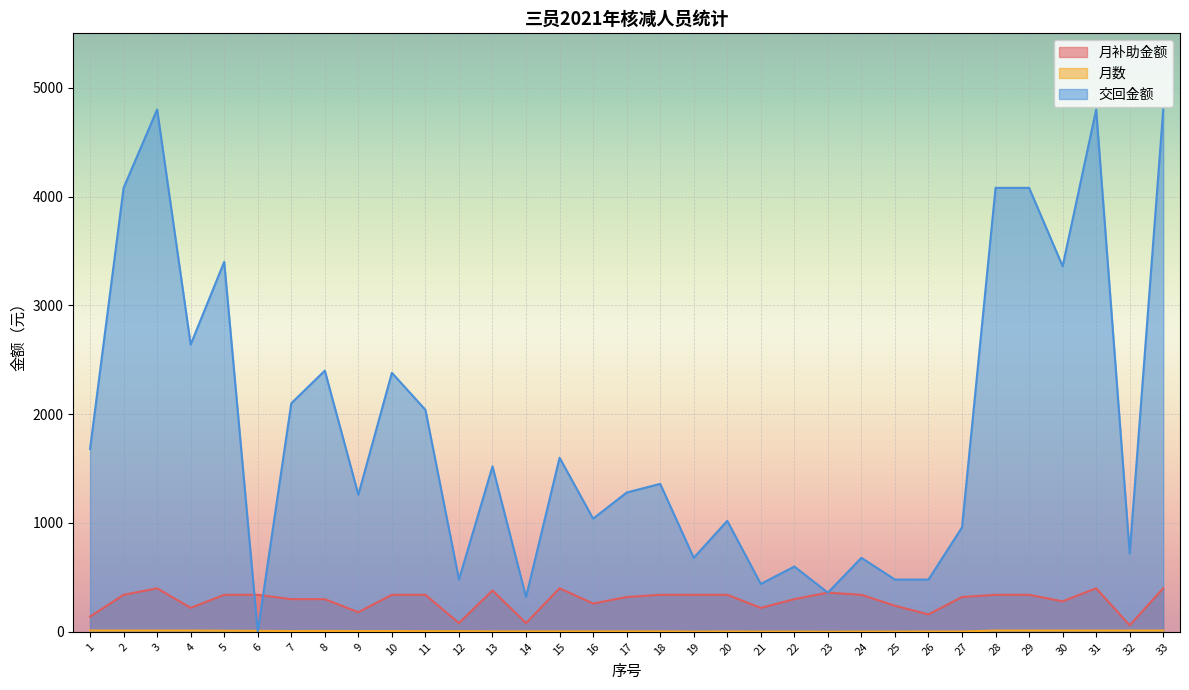

What is the approximate value of 月数 at 27?

3